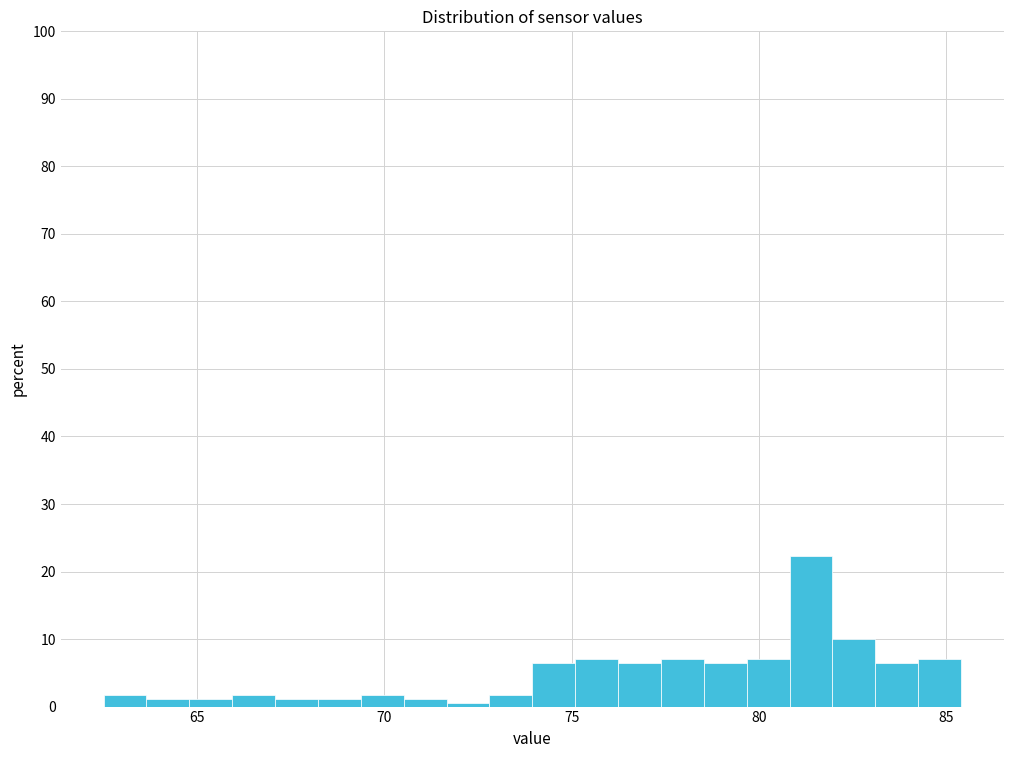

Around what value on the x-axis is the tallest bar? Give the approximate position of its centre, as read against the axis.

81.5